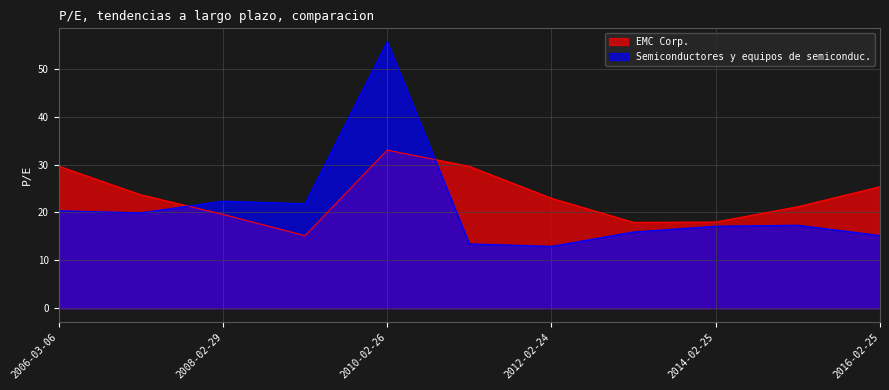

The value of EMC Corp. at 2014-02-25 is 26.5. True or false?

False